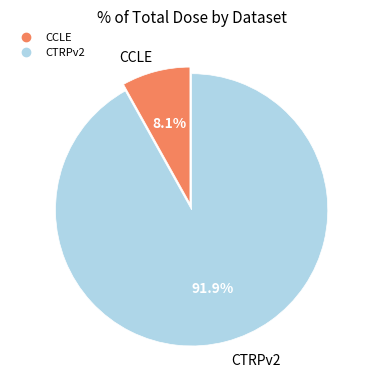

Is there any slice that represents more than half of the pie?

Yes